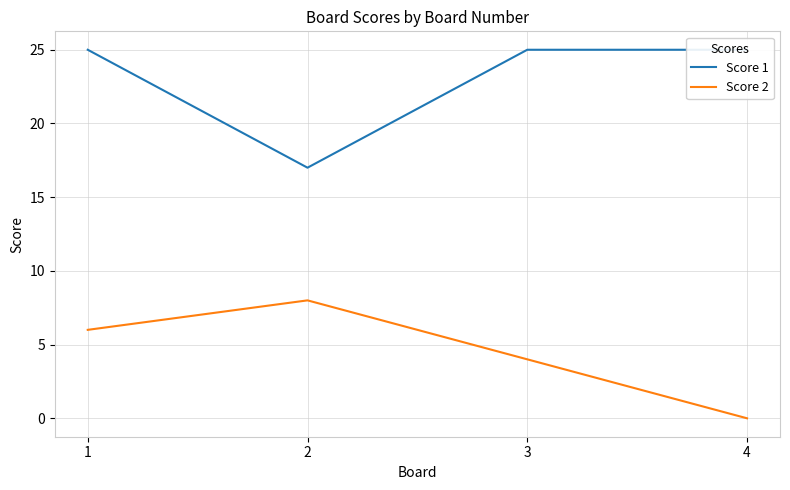

Count the number of categories in the chart.

4